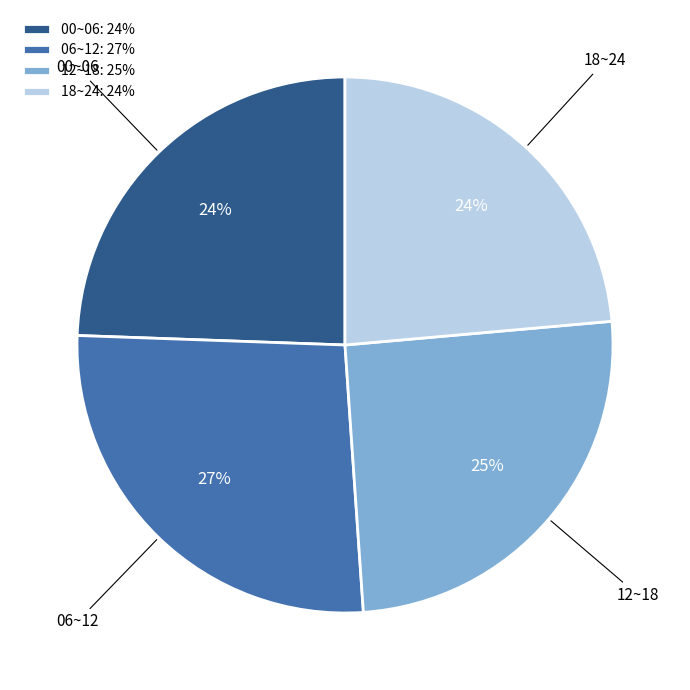

Is there a majority slice in this chart?

No